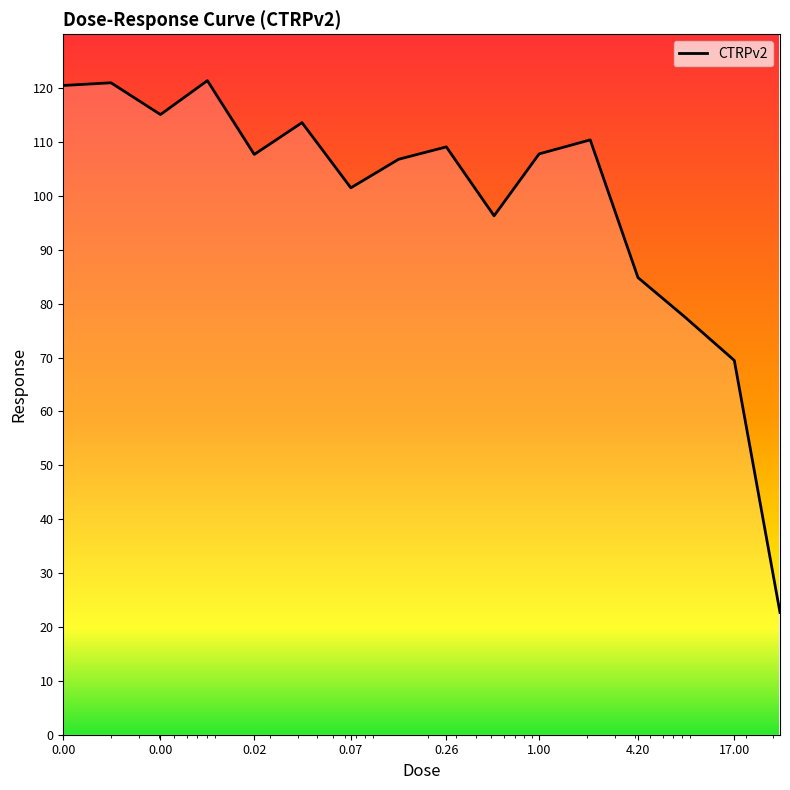

What is the maximum value shown in the chart?

121.4